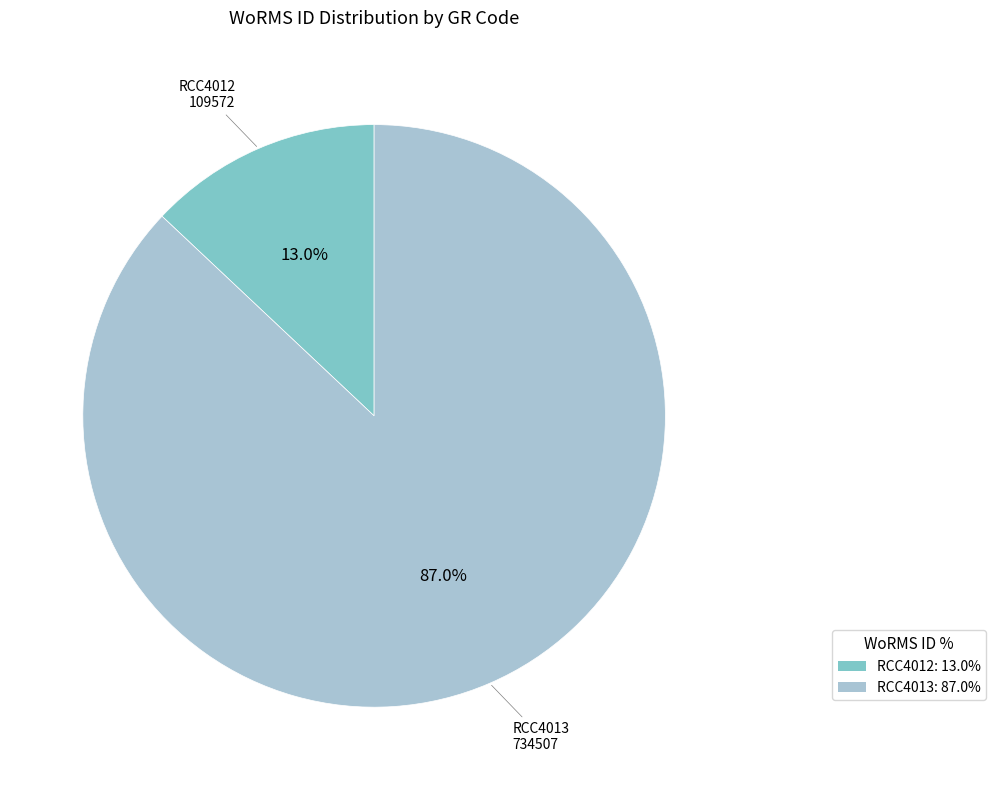

How many slices are in this pie chart?

2